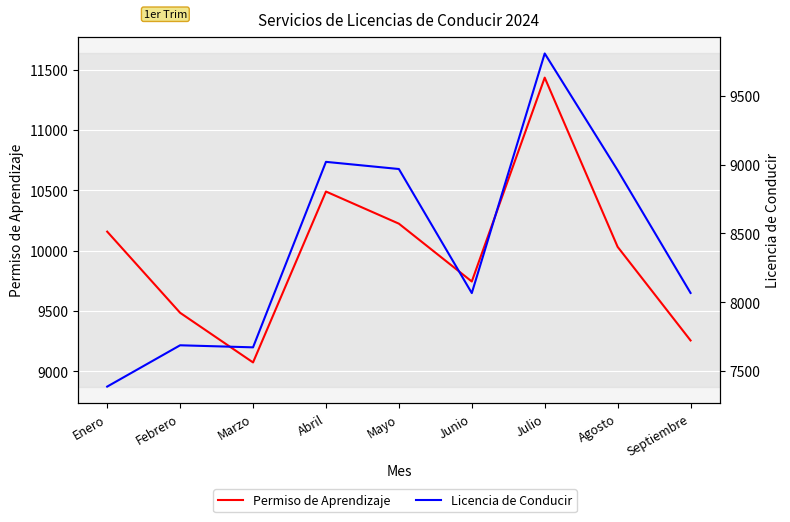

In Permiso de Aprendizaje, how many points are higher than both neighbors (excluding endpoints)?

2